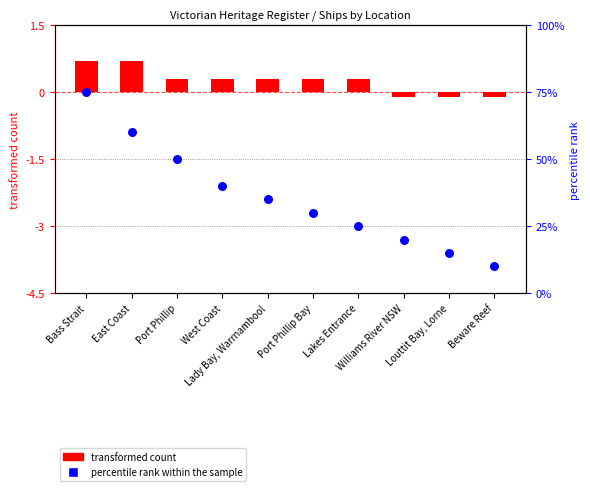

What are all the series names shown in the legend?

transformed count, percentile rank within the sample